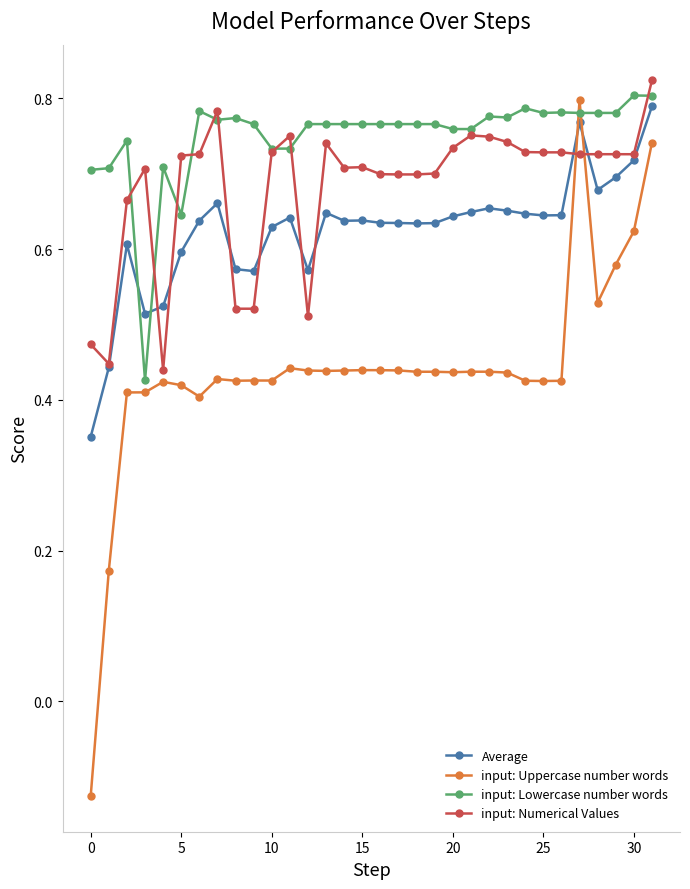

True or false: input: Numerical Values and input: Uppercase number words intersect in this chart.

True